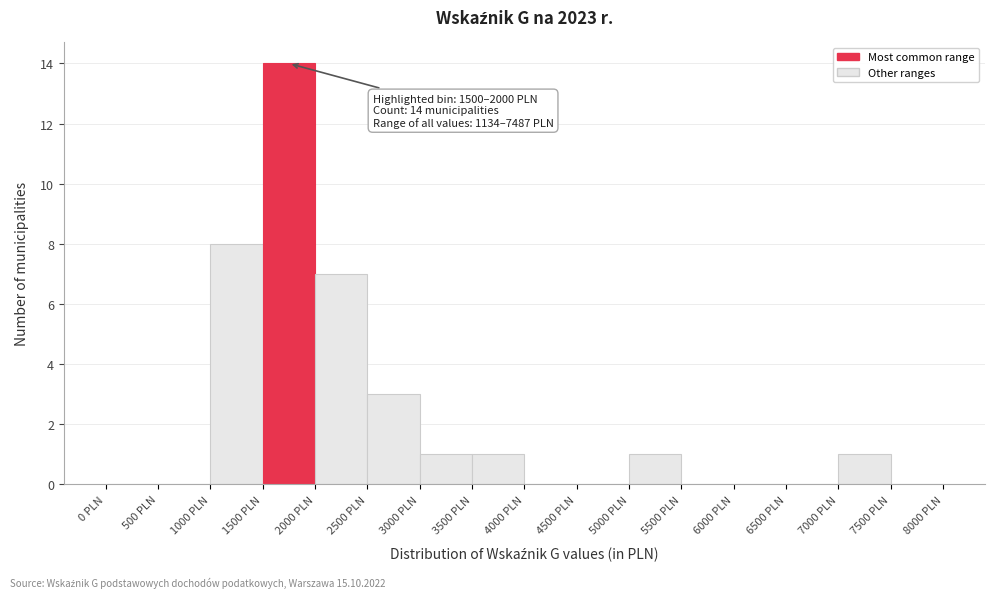

Which range on the x-axis has the tallest bar?

1500 to 2000